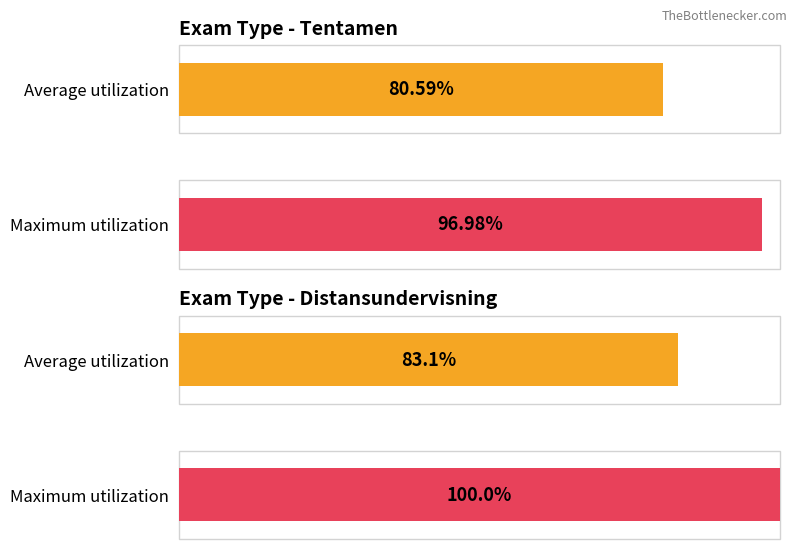

List the series in order of their overall mean, lowest first.

Average utilization, Maximum utilization